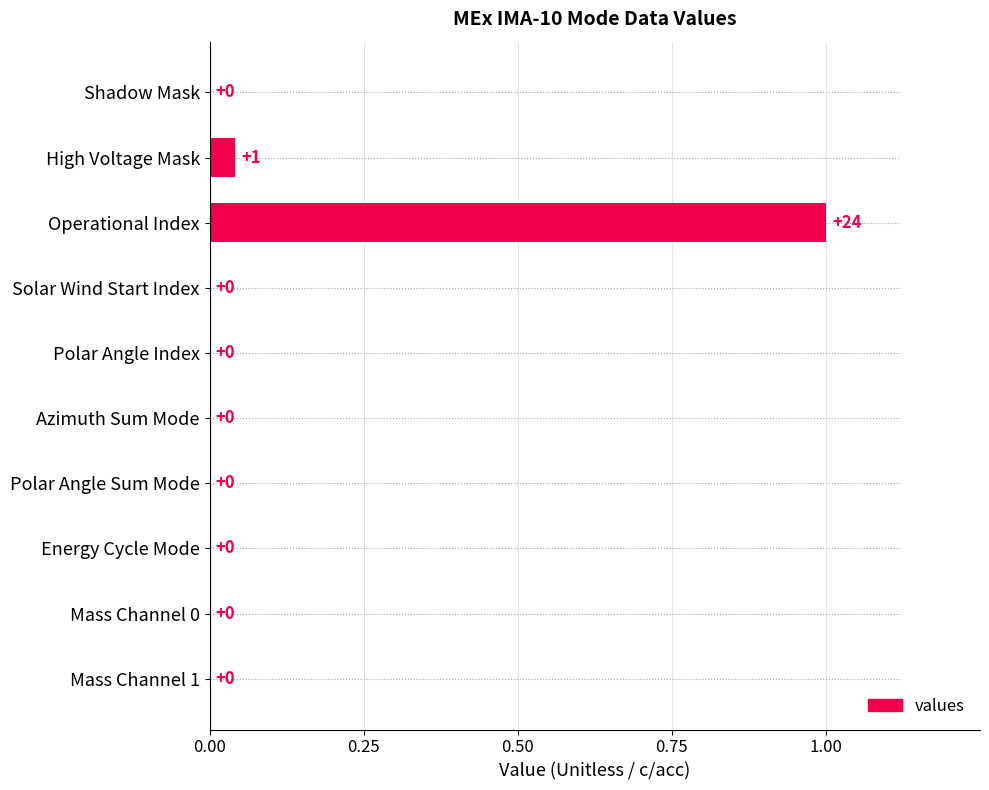

How many values are above zero?

2